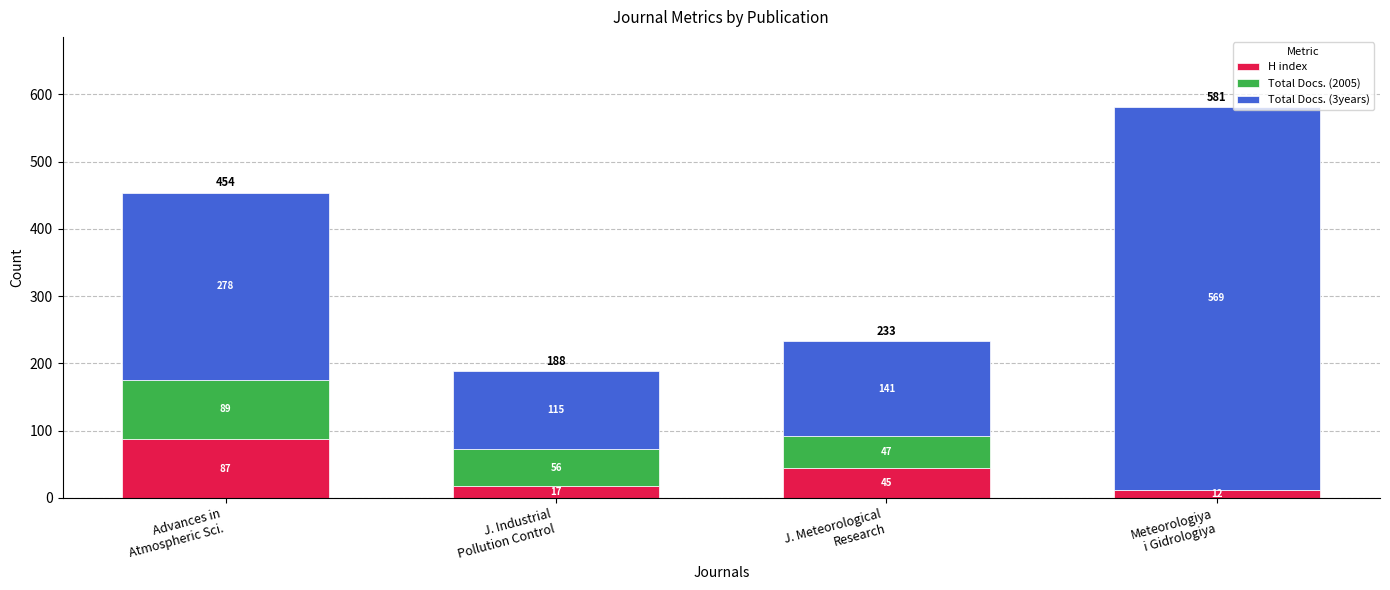

What is the highest value of the H index series?

87